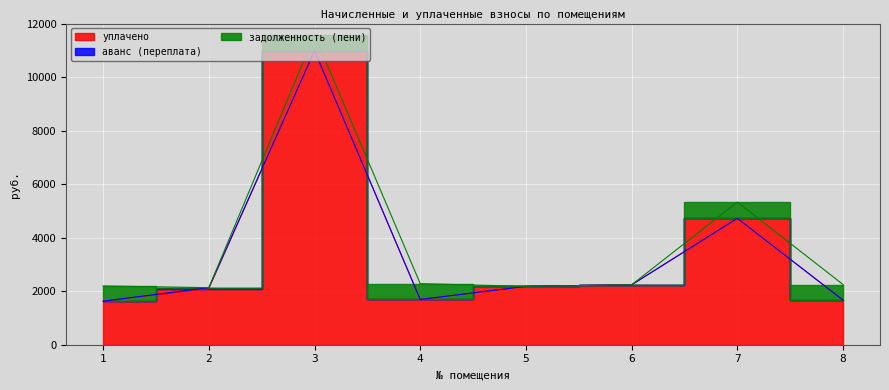

What are all the series names shown in the legend?

уплачено, аванс (переплата), задолженность (пени)